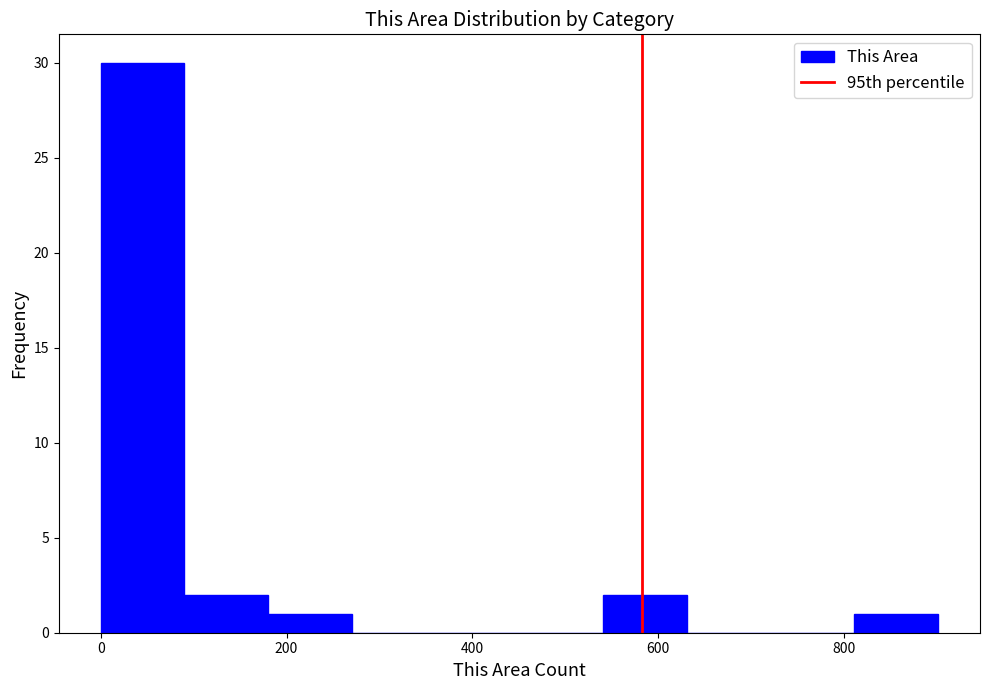

Which range on the x-axis has the tallest bar?

0 to 100